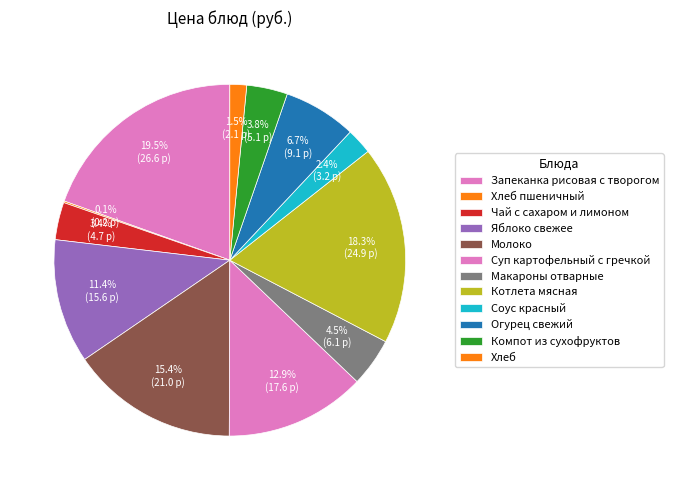

Do Компот из сухофруктов and Запеканка рисовая с творогом together represent more than half of the pie?

No